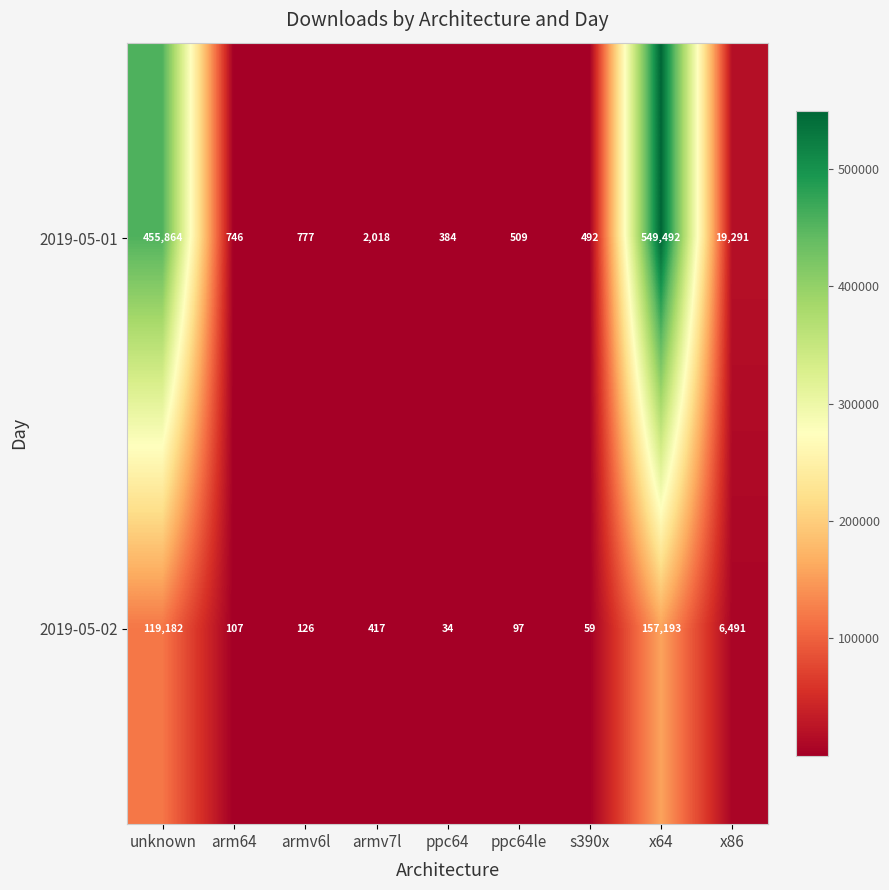

At which category is the sum across all series the highest?

x64